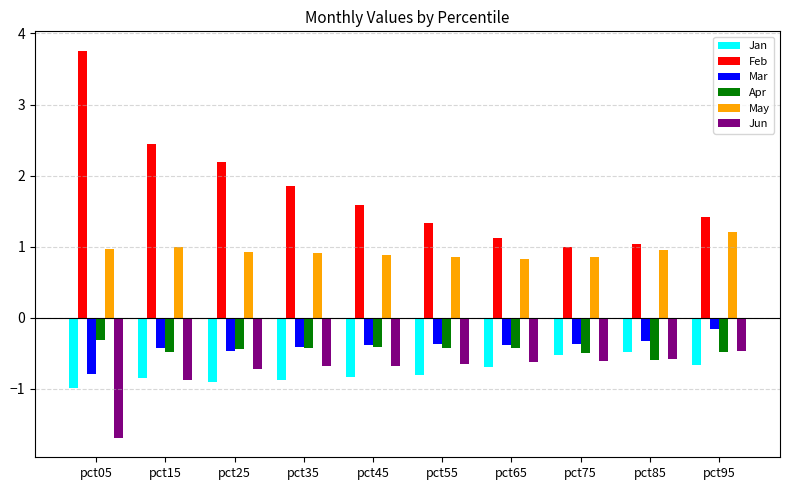

Which series has the largest range (max minus min)?

Feb